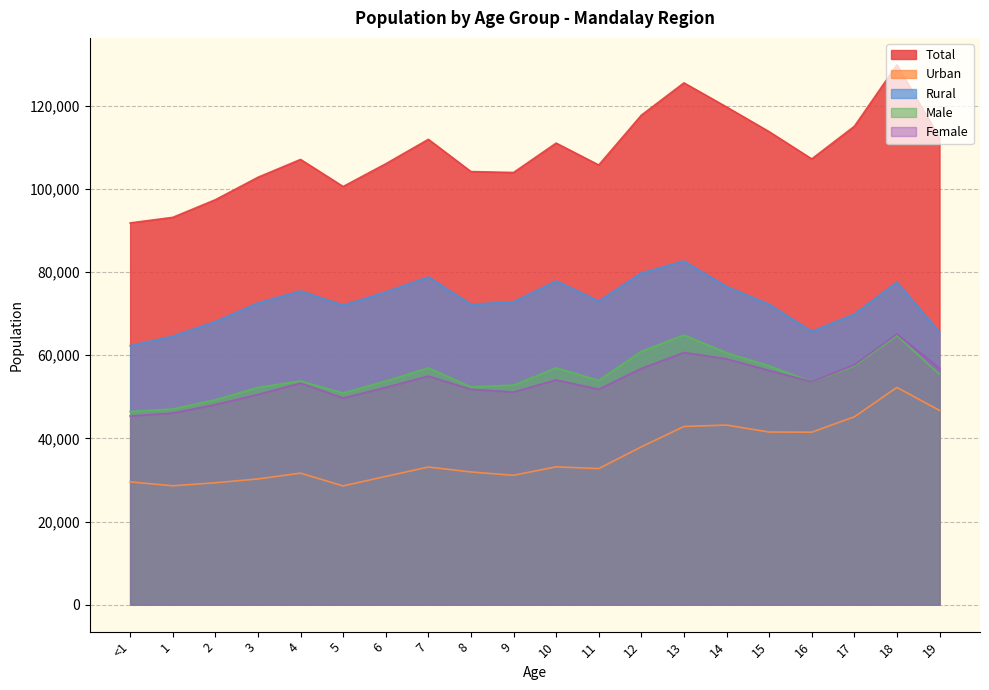

What is the total value across all series at 16?

321759